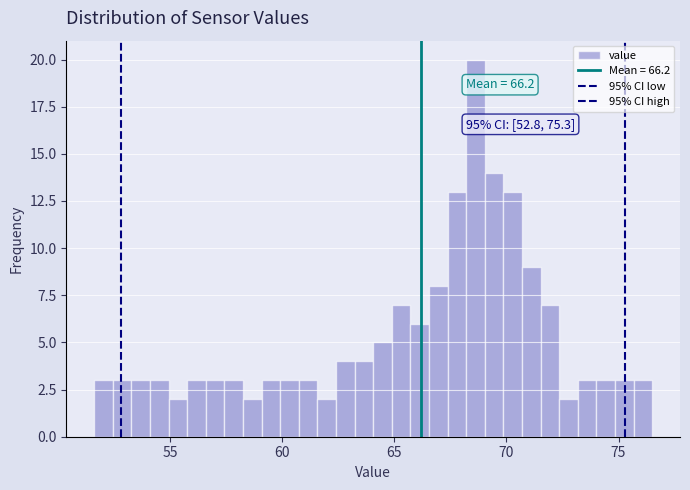

Read against the x-axis, roughly where is the centre of the tallest bar?

68.5